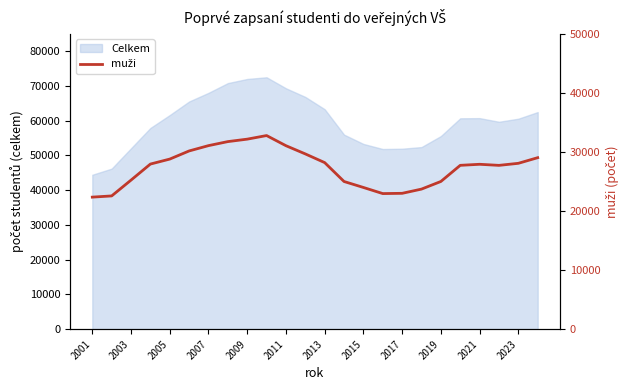

Is it true that Celkem equals 102726 at 2023?

False